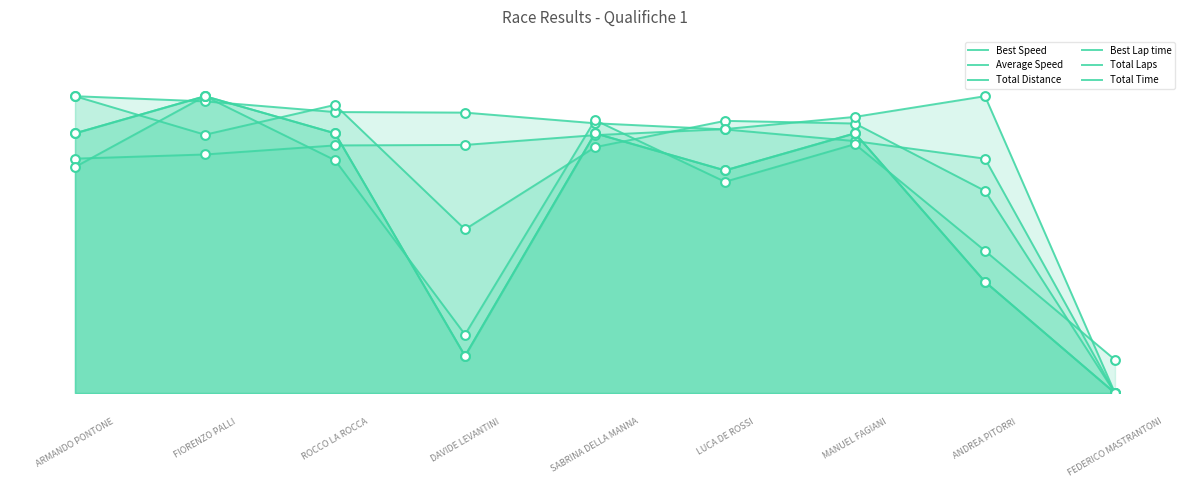

Which series has the widest spread of Y values?

Best Speed